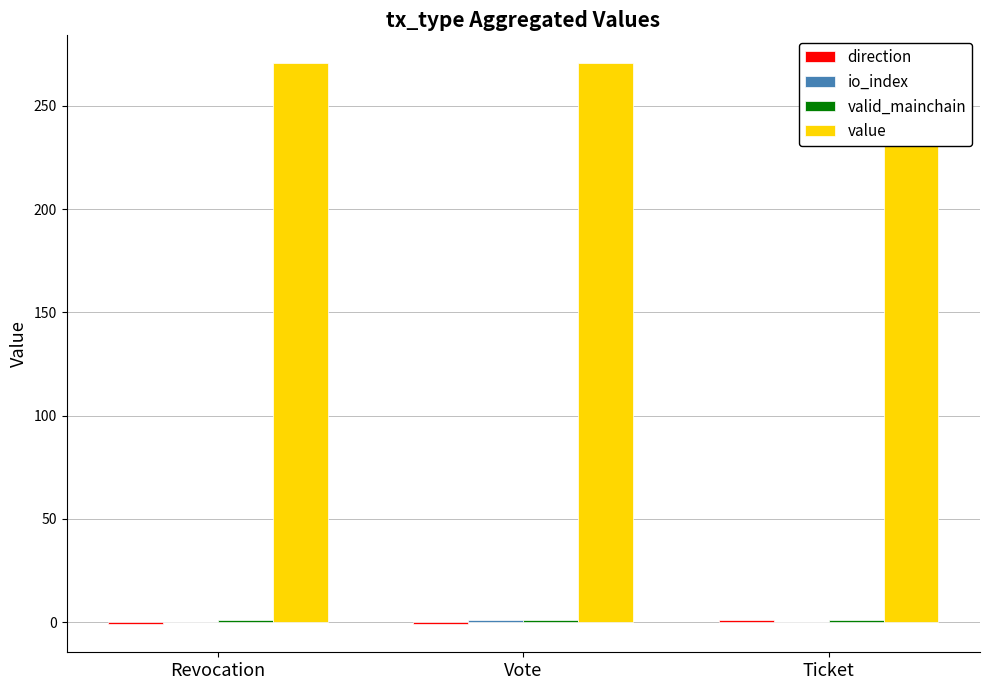

What position from the left is Revocation?

1